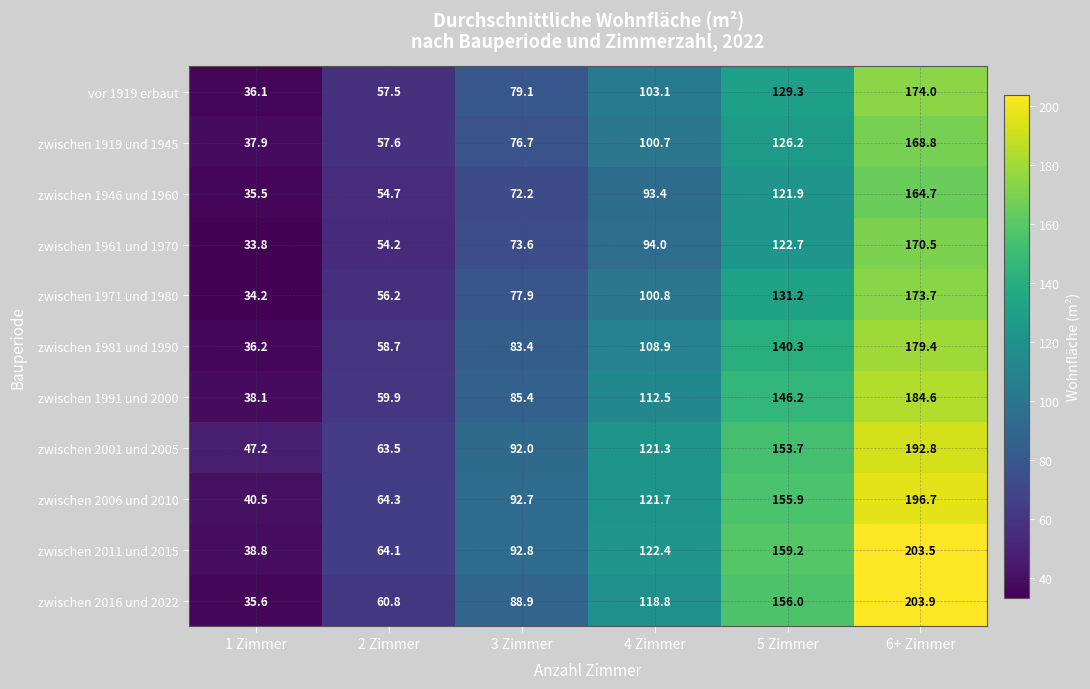

What is the difference between the maximum and second lowest values in the zwischen 2016 und 2022 series?

143.1